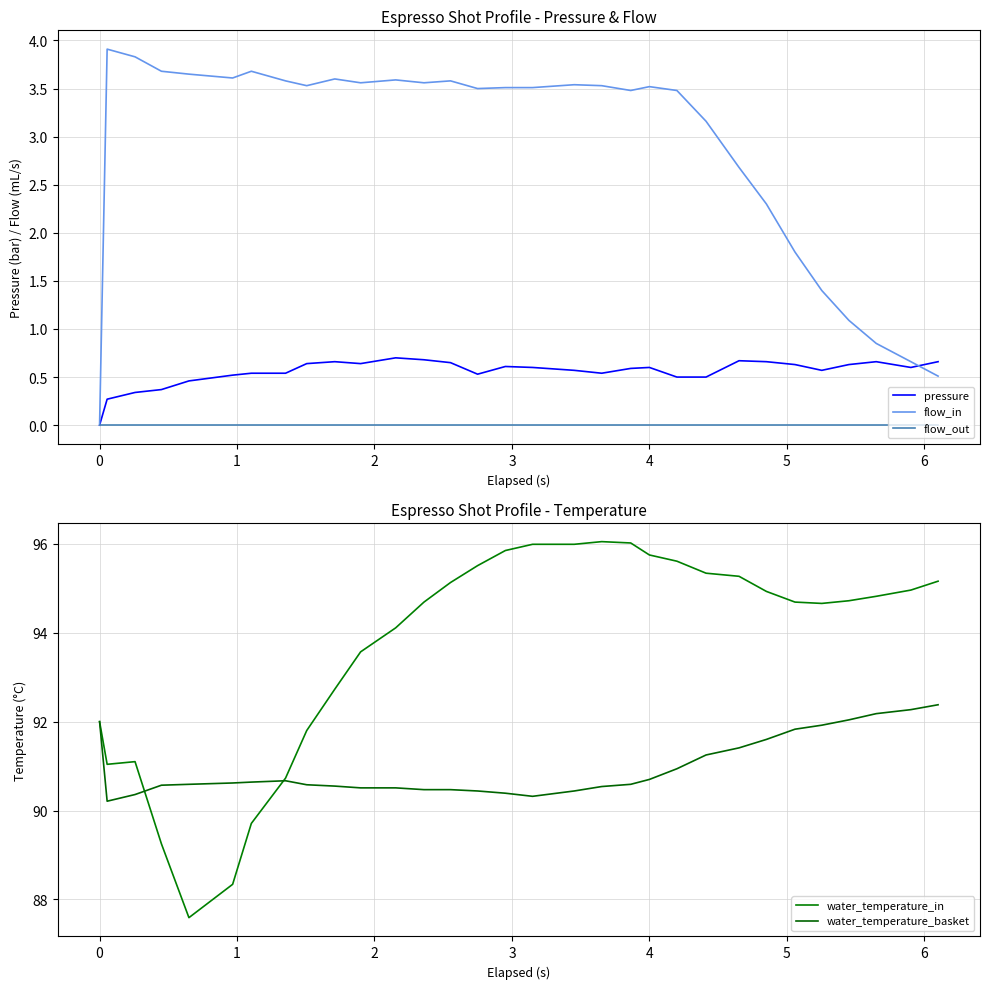

How many data points in water_temperature_in are less than 94?

11